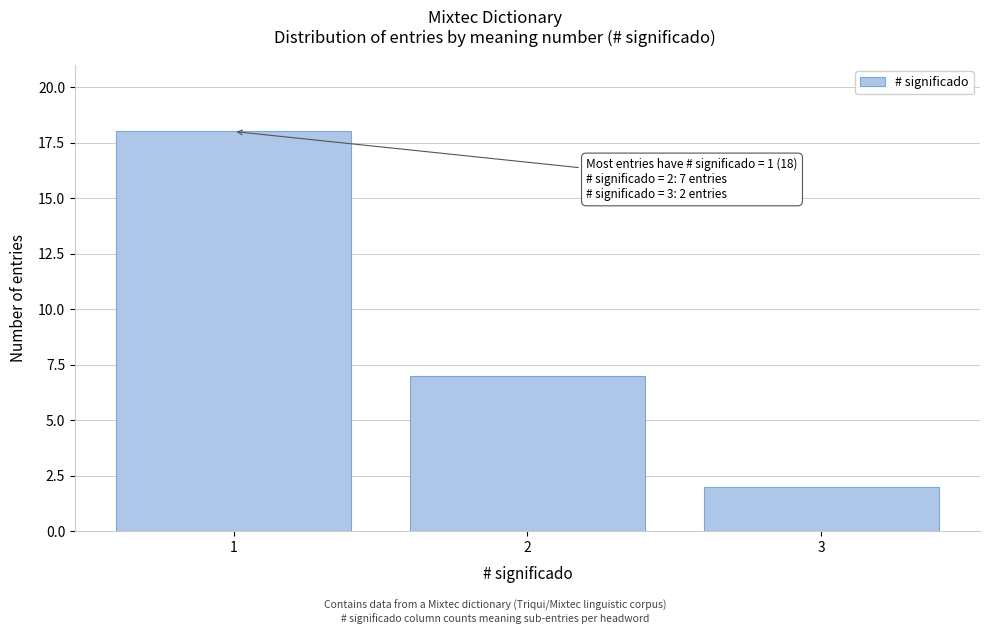

Reading left to right, what are all the values shown in this chart?

1=18	2=7	3=2